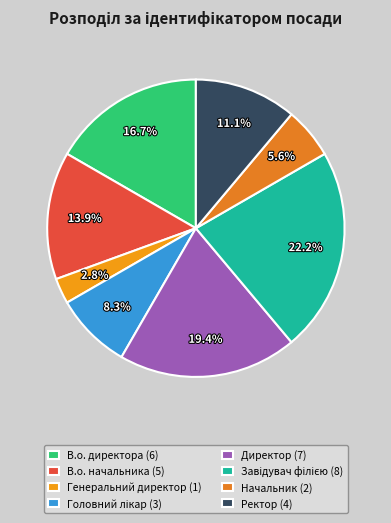

Is it true that Завідувач філією is 22% of the pie?

True